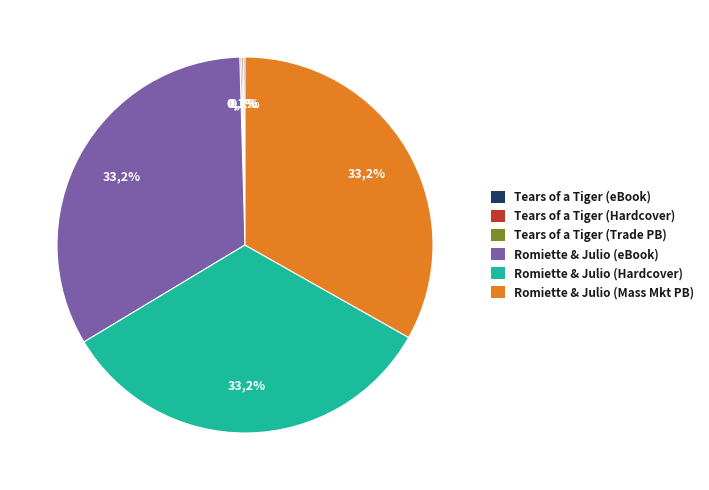

Which category has the biggest portion of the pie?

Romiette and Julio (eBook)